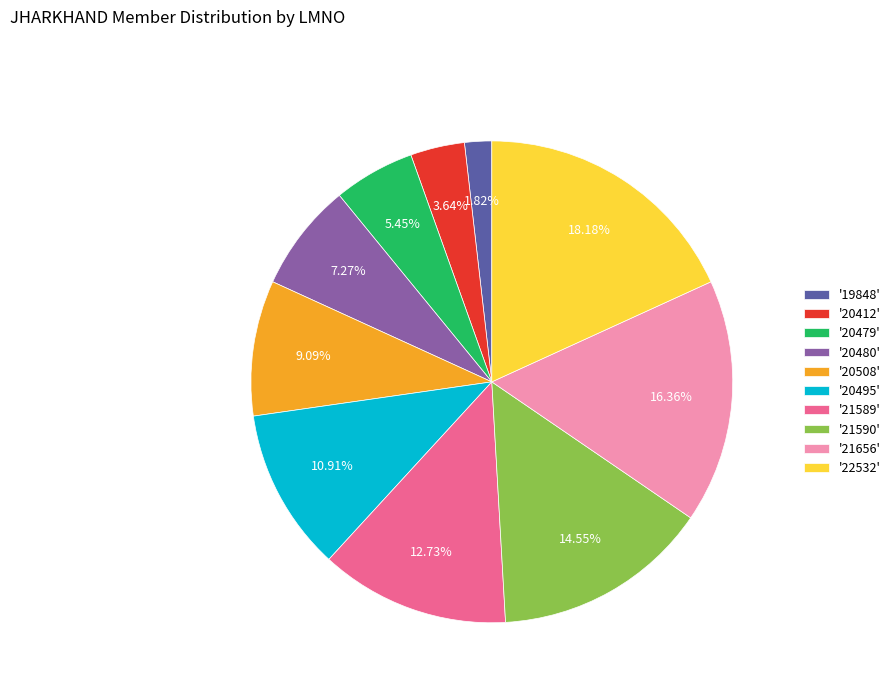

Count the number of slices in the pie.

10